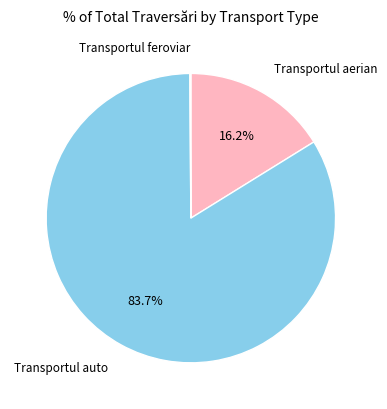

What percentage do Transportul aerian and Transportul auto together represent?

99.9%